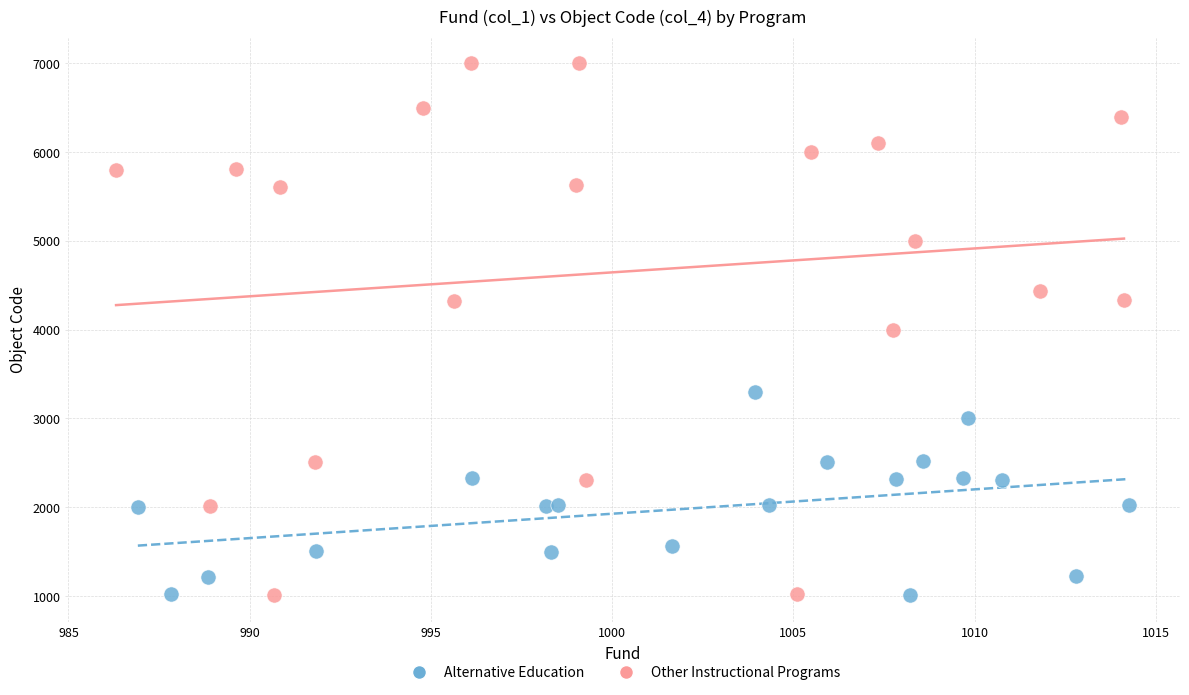

Which series contains the highest Y value?

Other Instructional Programs